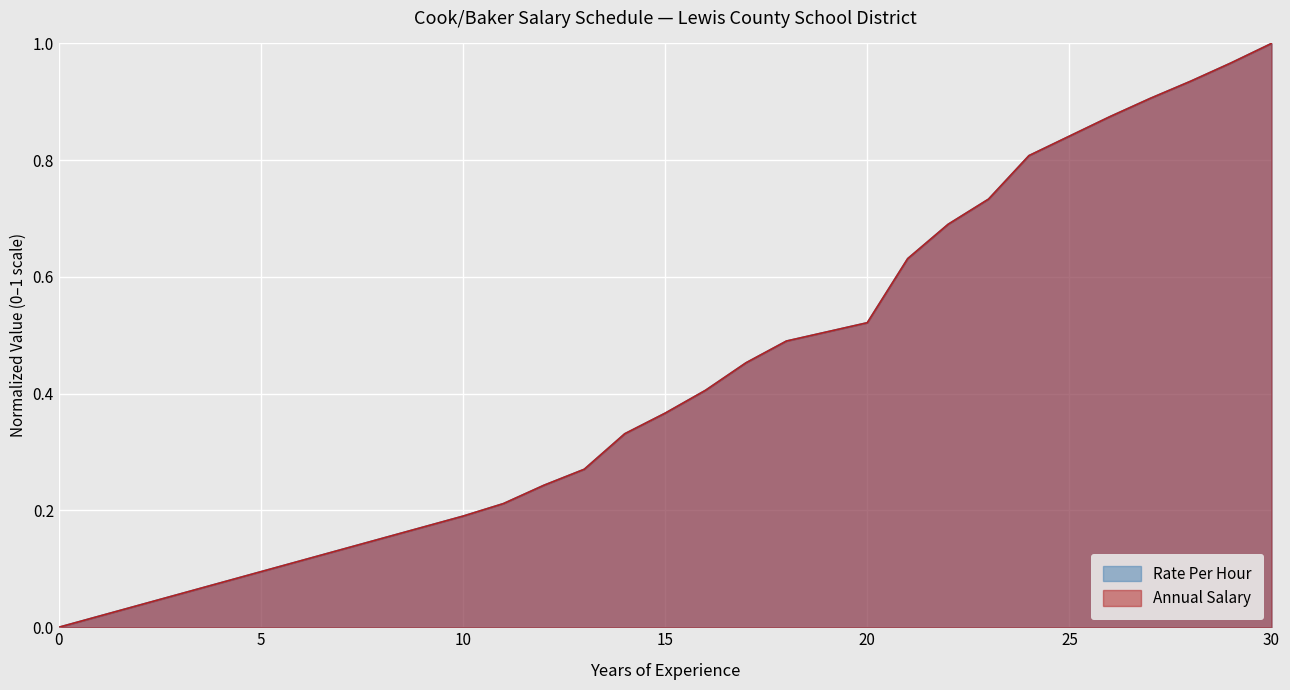

List the labels in order of Rate Per Hour value, largest first.

30, 29, 28, 27, 26, 25, 24, 23, 22, 21, 20, 19, 18, 17, 16, 15, 14, 13, 12, 11, 10, 9, 8, 7, 6, 5, 4, 3, 2, 1, 0